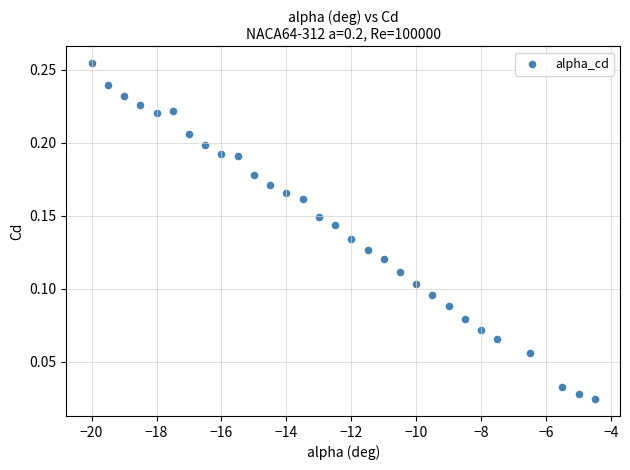

What is the range of X values (max minus min)?

15.5